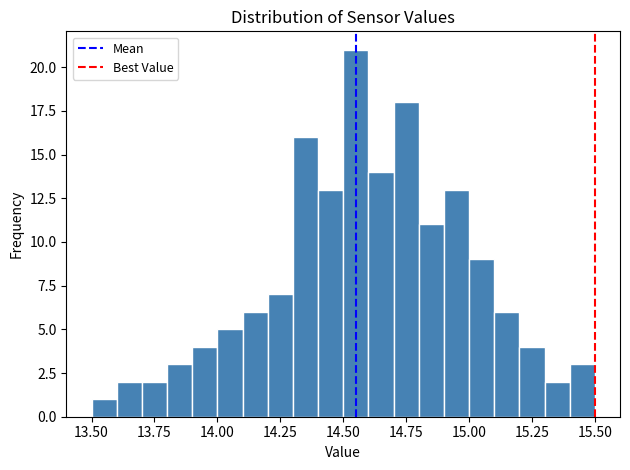

Around what value on the x-axis is the tallest bar? Give the approximate position of its centre, as read against the axis.

14.55